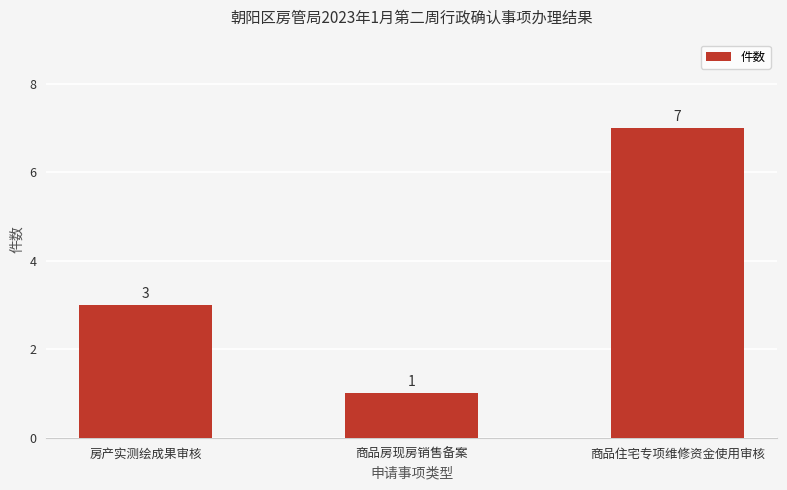

What is the smallest value displayed?

1